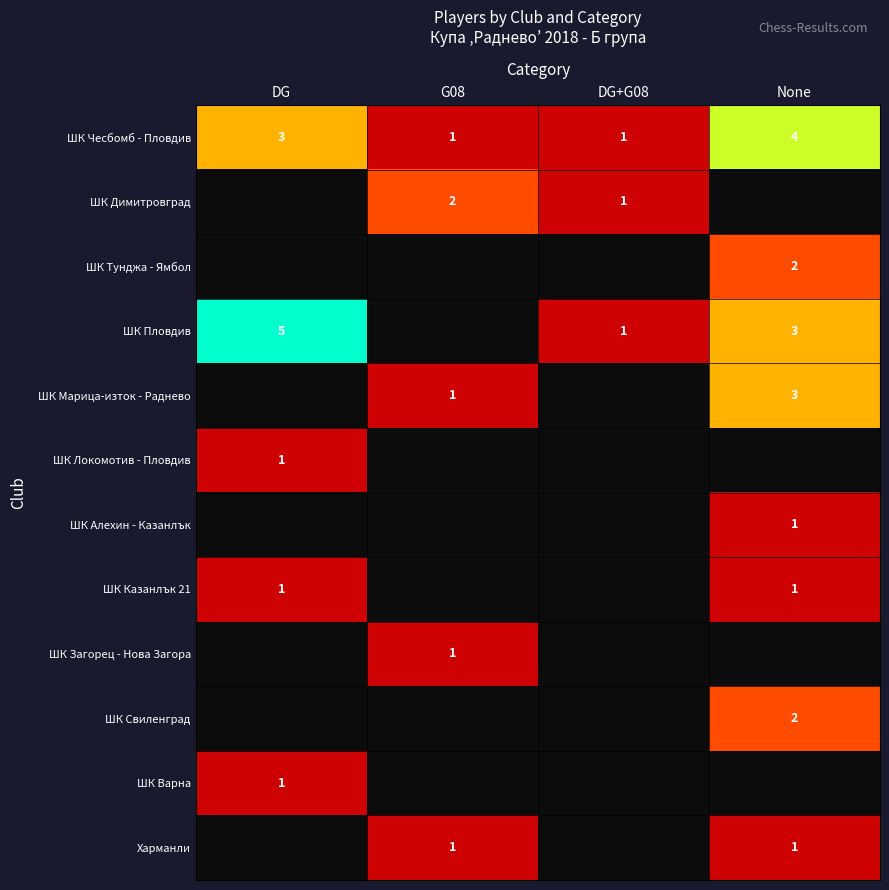

The value of ШК Пловдив at DG+G08 is 1. True or false?

True